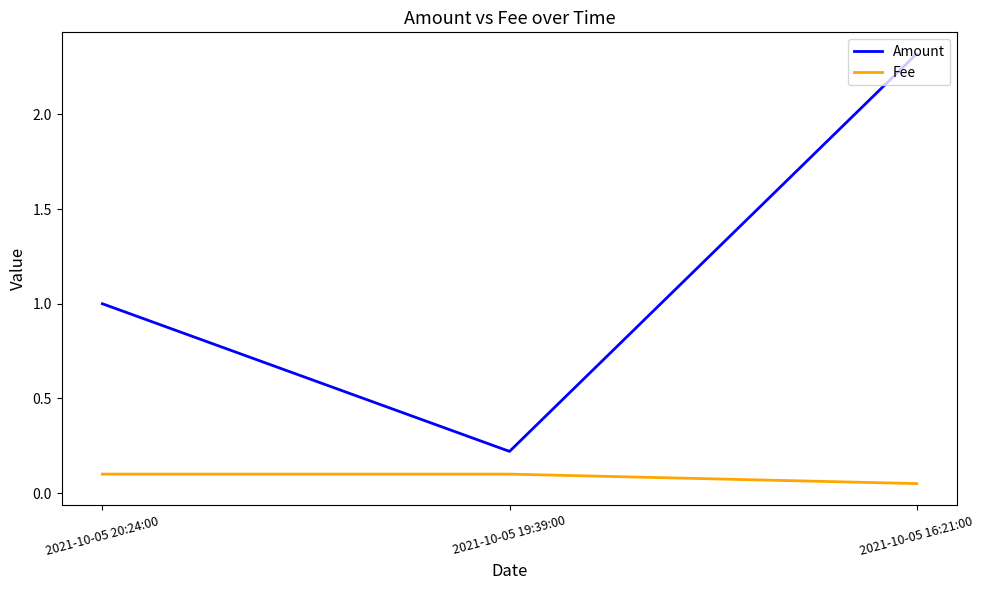

Which series changed the most between 2021-10-05 19:39:00 and 2021-10-05 16:21:00?

Amount